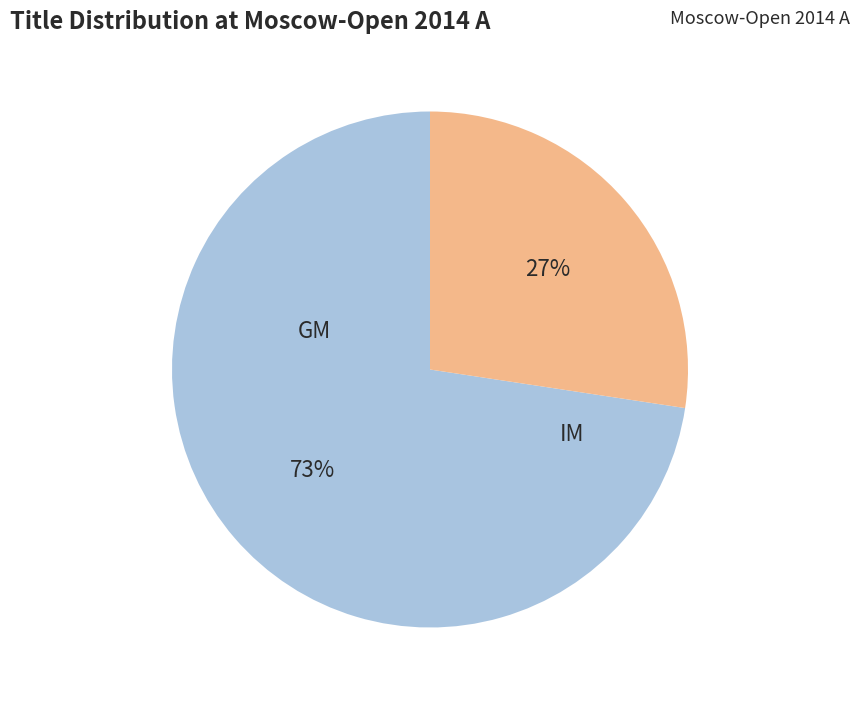

How many slices are in this pie chart?

2